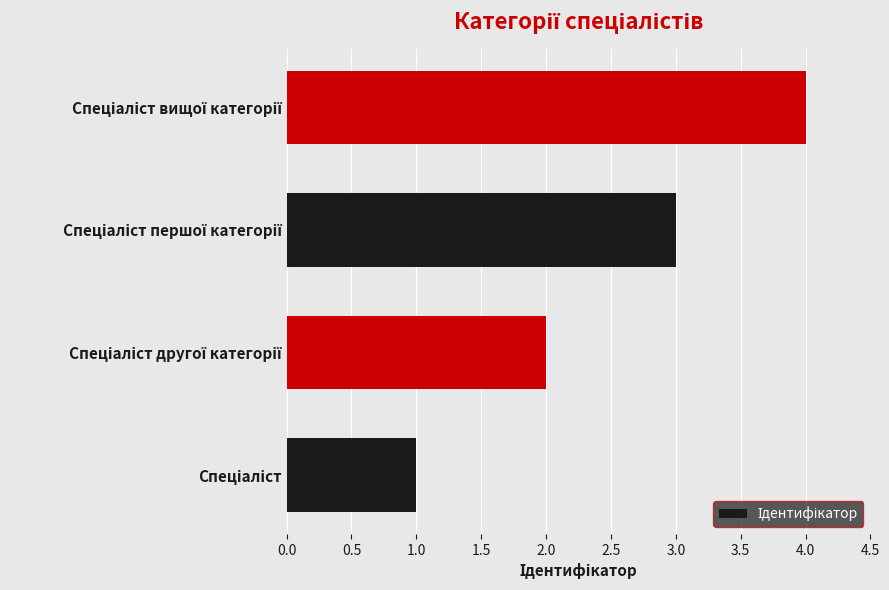

What is the maximum value shown in the chart?

4